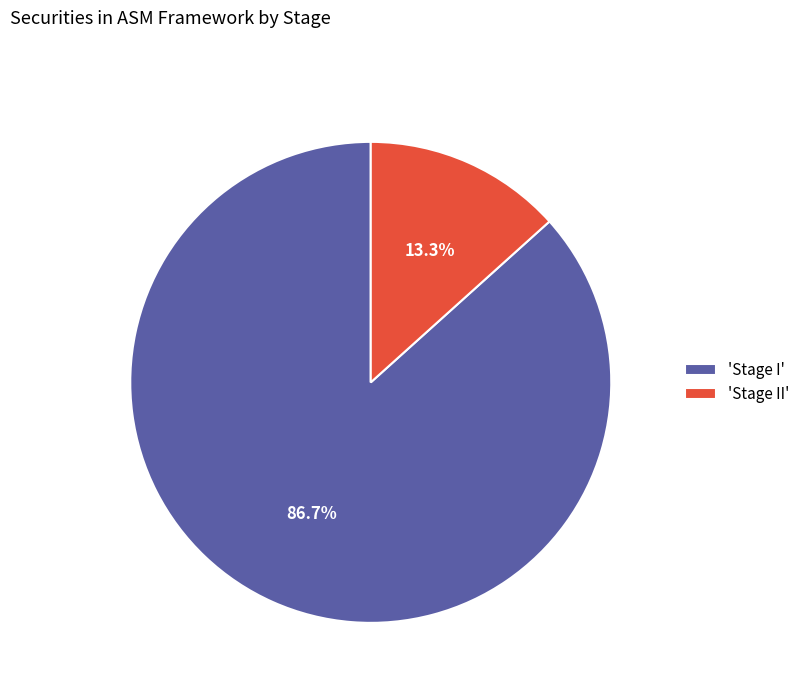

Does any single category account for the majority?

Yes